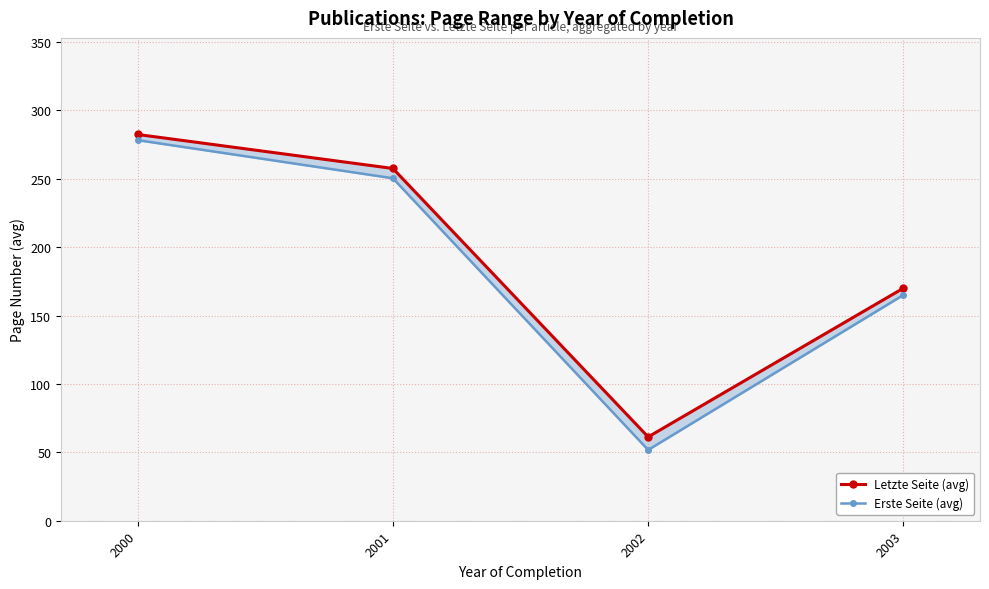

Which series has the largest range (max minus min)?

Erste Seite (avg)